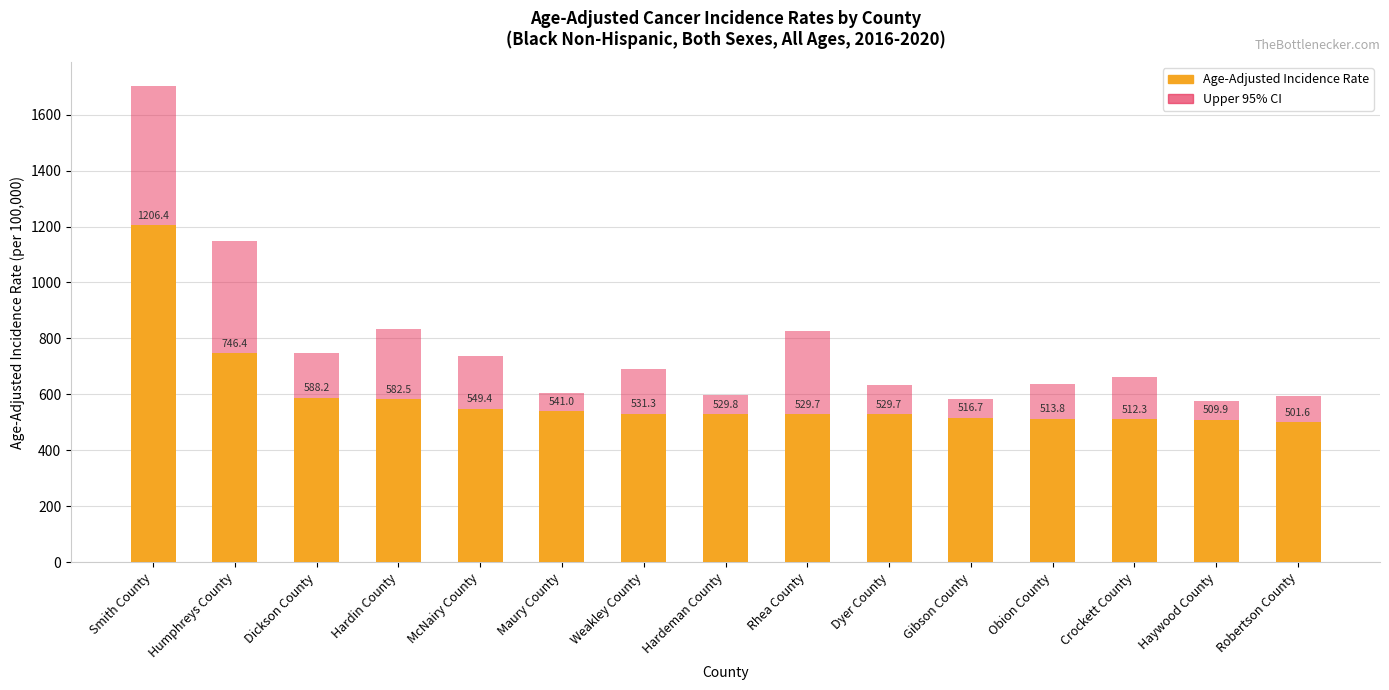

At Robertson County, list the series in order from smallest to largest.

Age-Adjusted Incidence Rate, Upper 95% CI